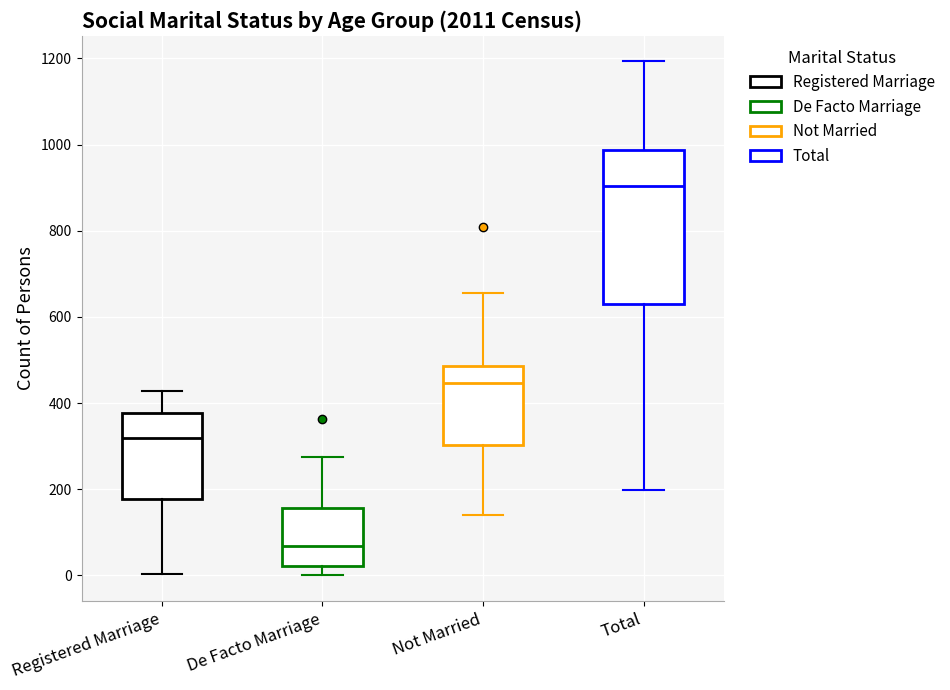

Reading left to right, read every box against the y-axis: the position of its median line, the range the box covers, and the ends of its whiskers. The values are not printed on the chart, so give them approximately, as read against the axis.

Registered Marriage: median 320, box 180 to 380, whiskers 0 to 420
De Facto Marriage: median 60, box 20 to 160, whiskers 0 to 280
Not Married: median 440, box 300 to 480, whiskers 140 to 660
Total: median 900, box 640 to 980, whiskers 200 to 1200